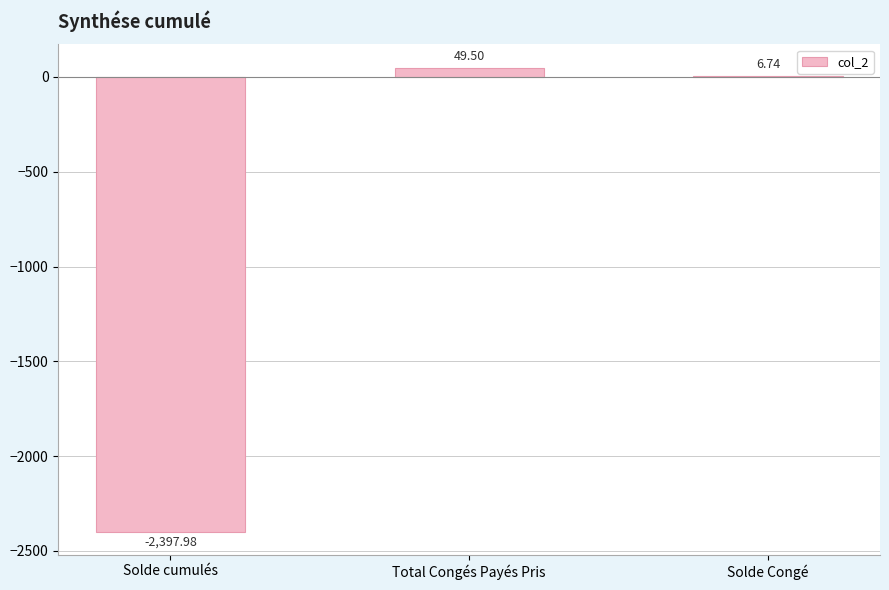

What is the sum of all values?

-2341.7